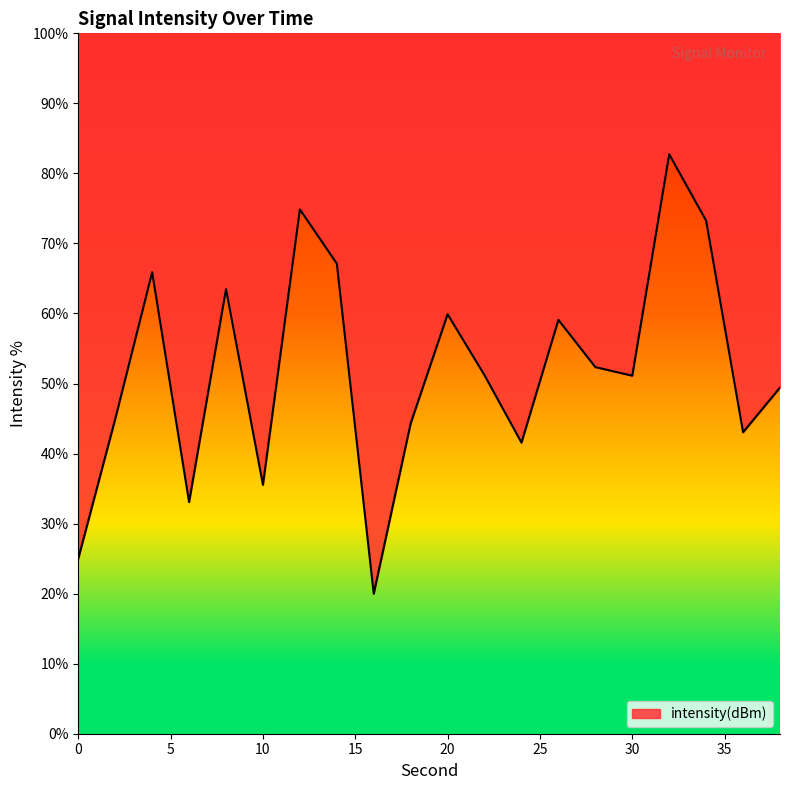

Rank the categories by value from lowest to highest.

16, 0, 6, 10, 24, 36, 18, 2, 38, 30, 22, 28, 26, 20, 8, 4, 14, 34, 12, 32